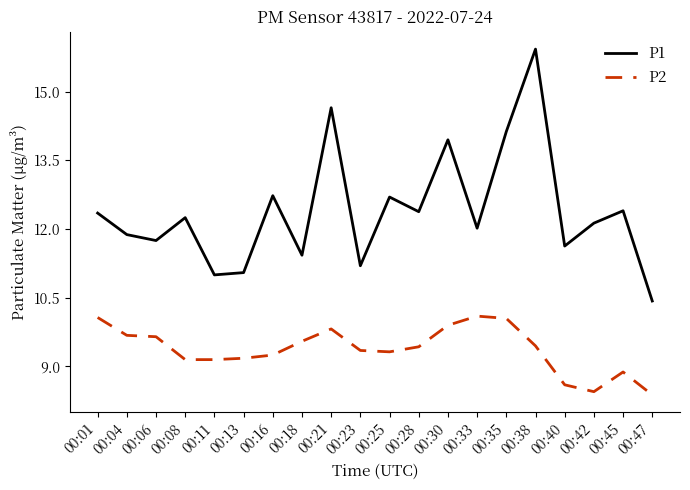

True or false: P2 has a value of 9.4 at 00:38.

True